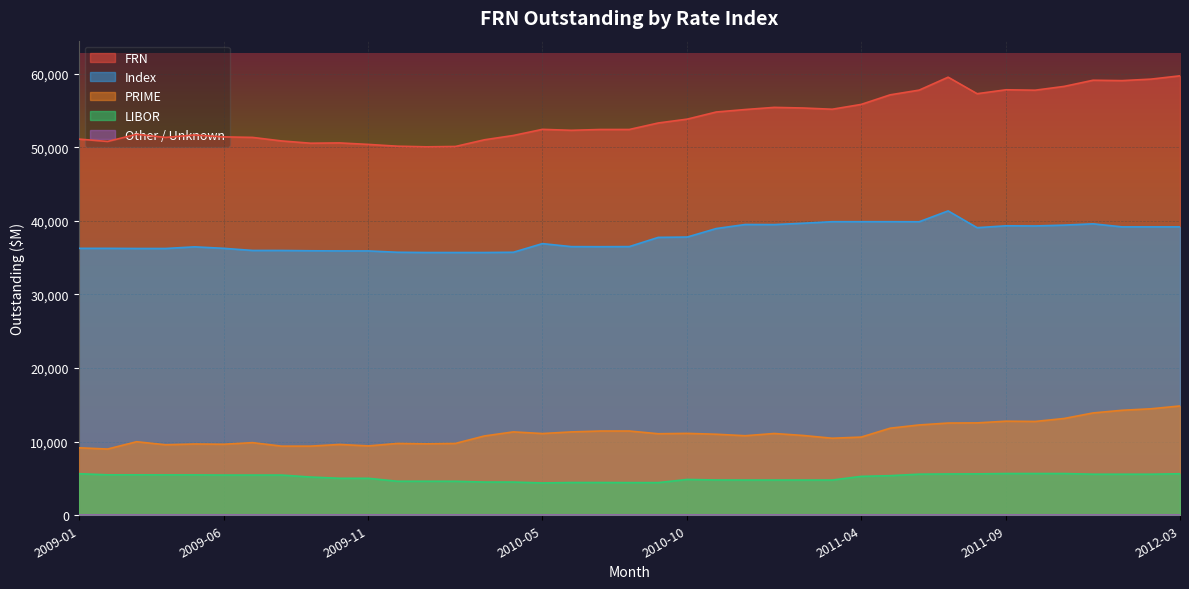

Which series has the largest total across all categories?

FRN